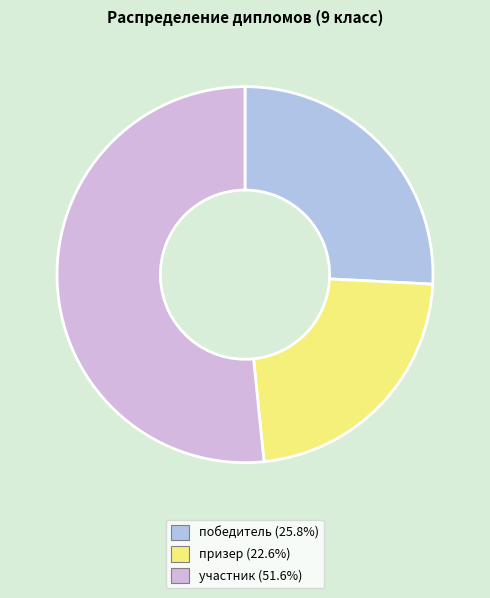

Rank the categories by value from highest to lowest.

участник, победитель, призер